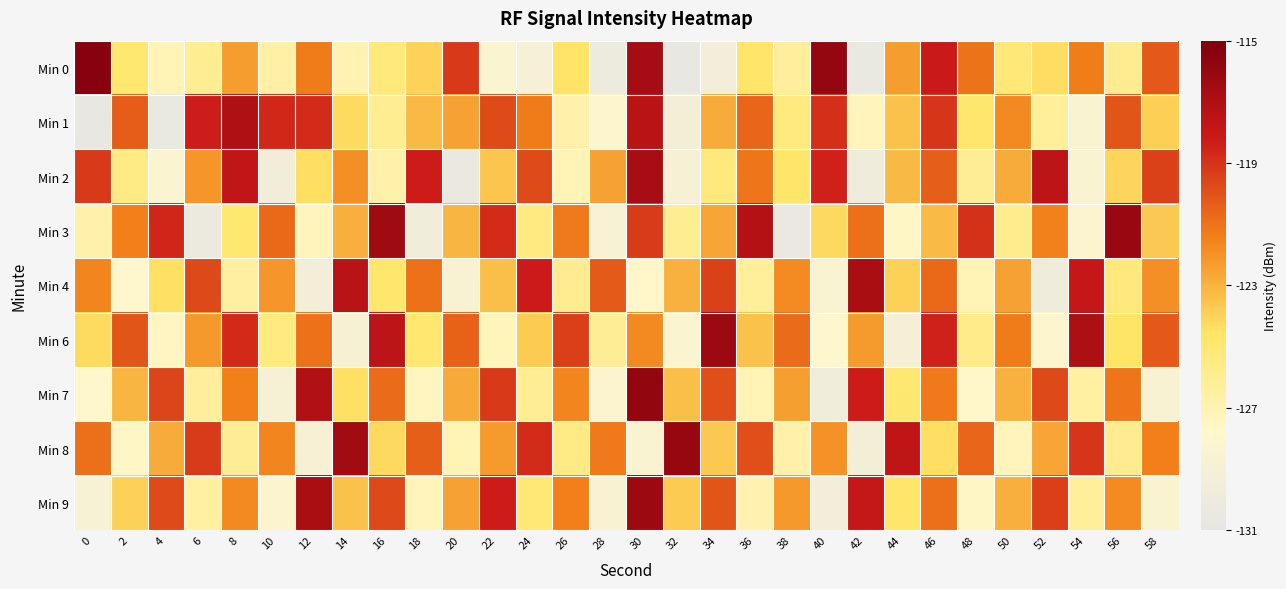

Between 16 and 42, which is larger?

16